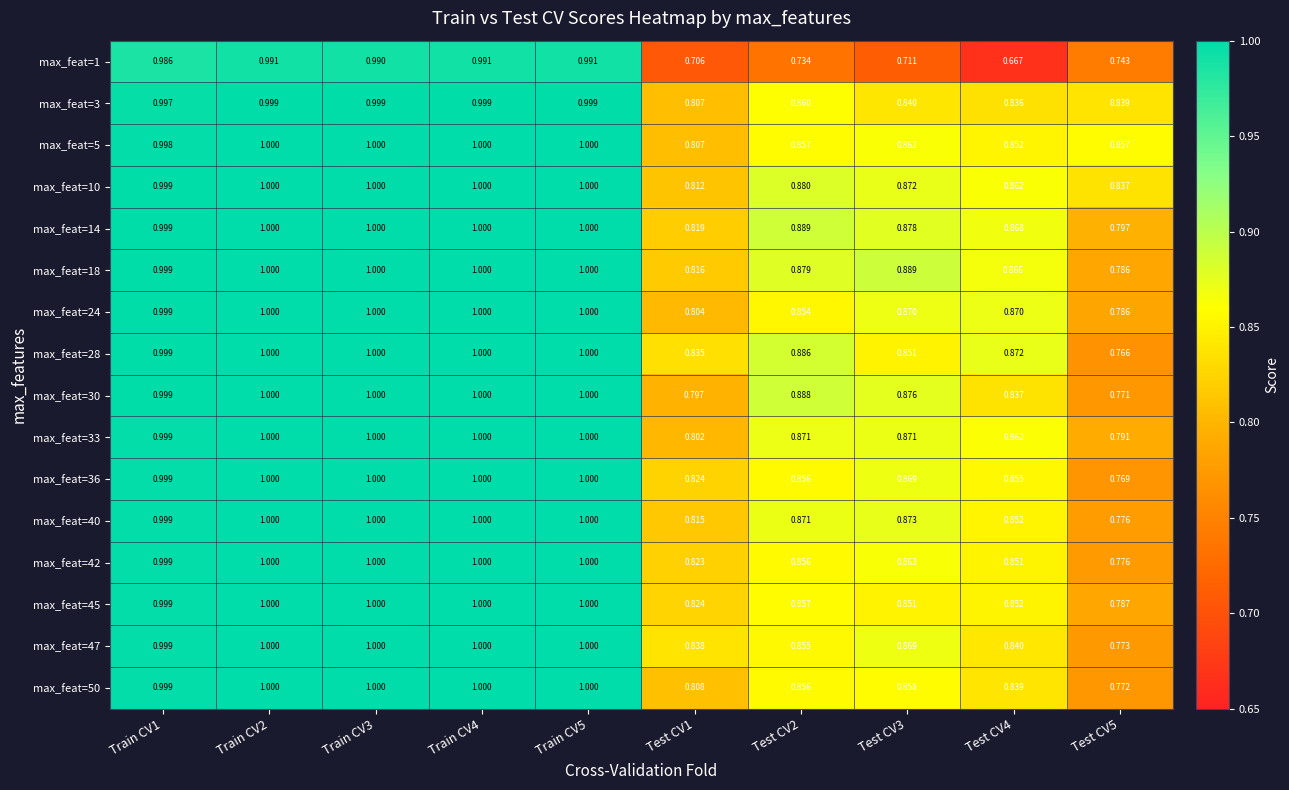

Is the value of max_feat=40 at Train CV1 greater than the value of max_feat=45 at Train CV4?

No